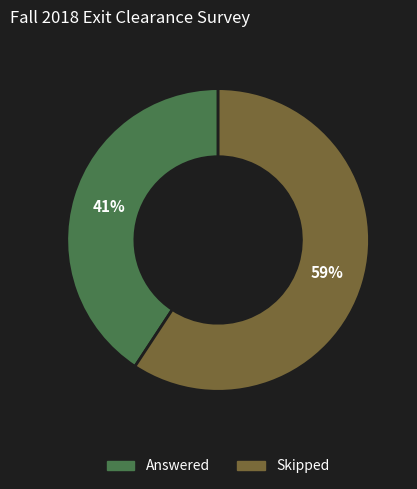

What is the largest slice in the pie chart?

Skipped